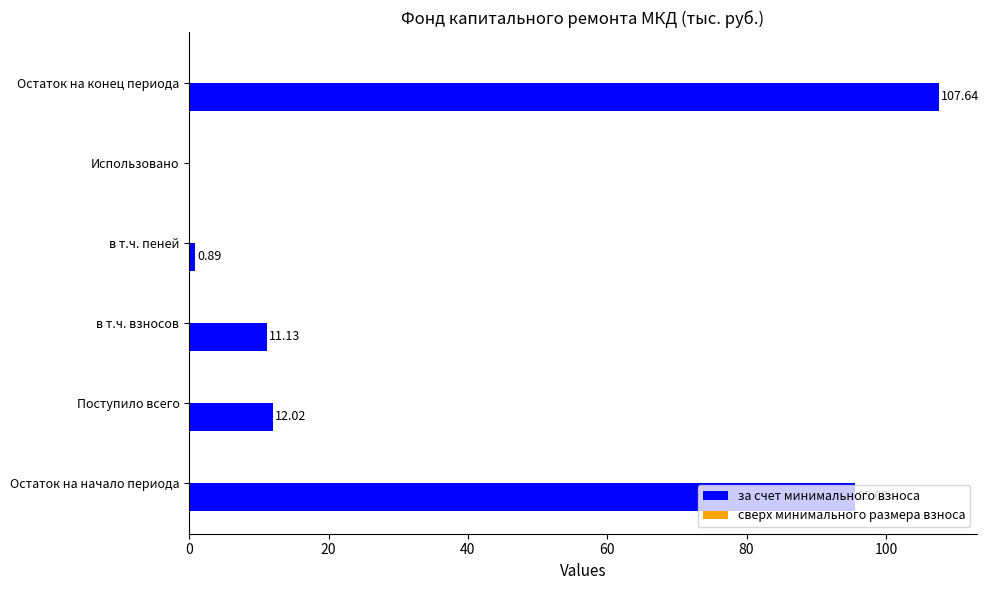

Which category has the highest value across all series?

Остаток на конец периода